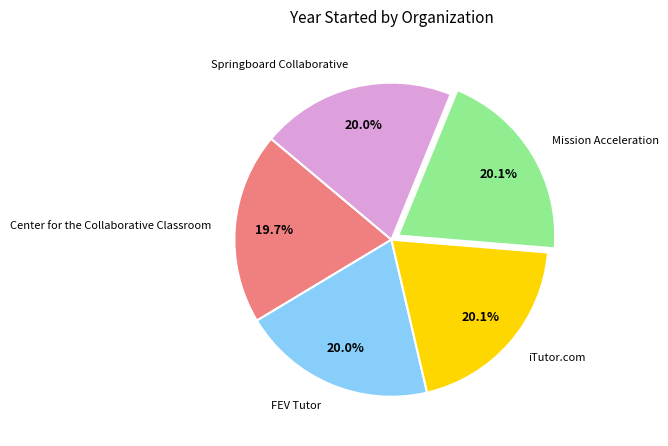

Do FEV Tutor and Springboard Collaborative together represent more than half of the pie?

No